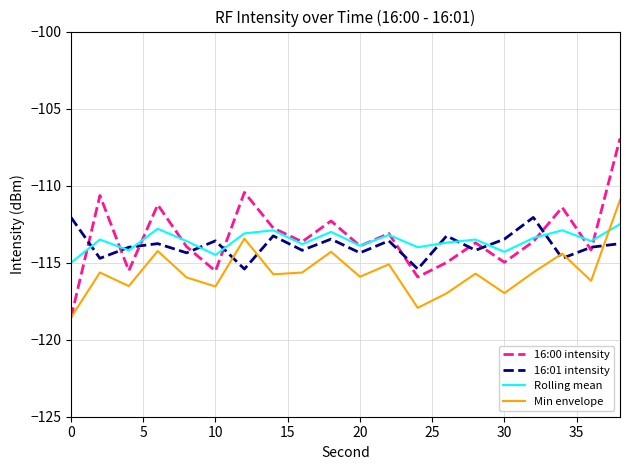

Which series has the widest spread of values?

16:00 intensity